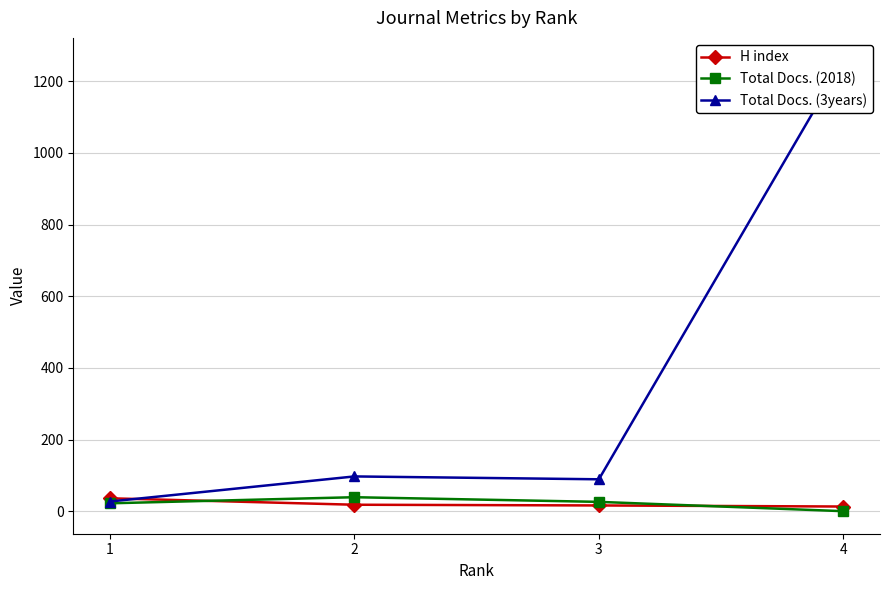

What value does the Total Docs. (2018) series have at 3?

26